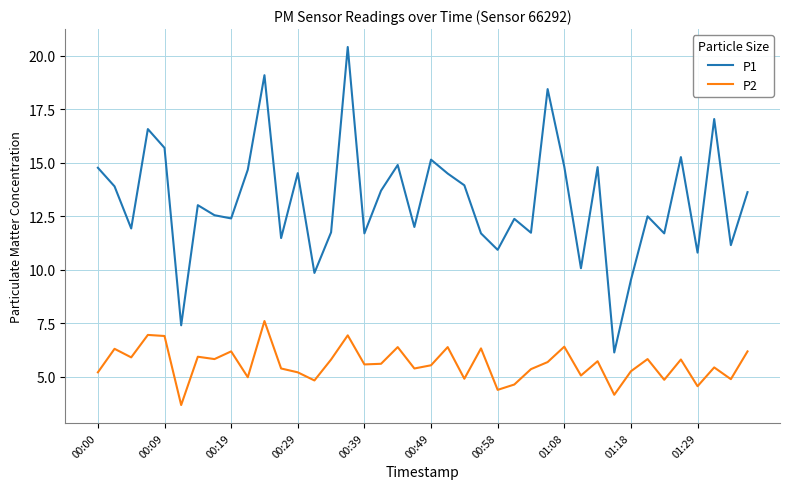

Which series has the largest total across all categories?

P1